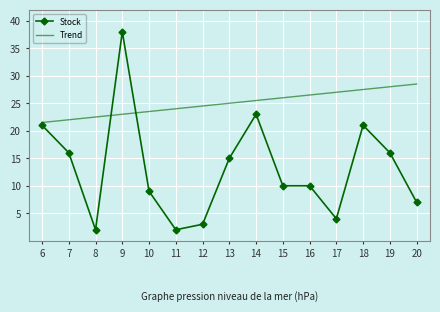

What is the minimum value for Stock?

2.0